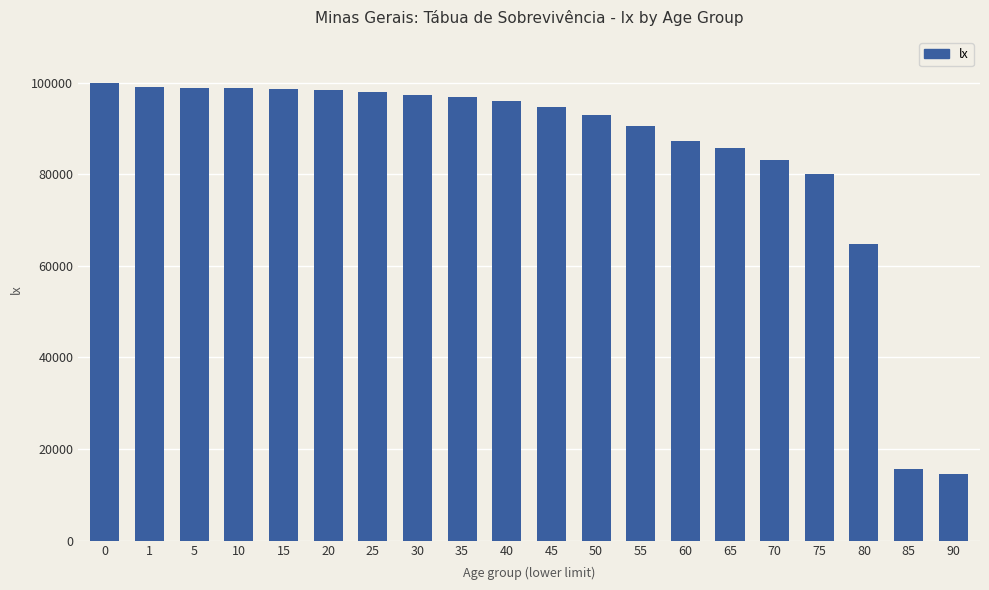

Approximately how many times larger is the value at 30 compared to 70?

1.2